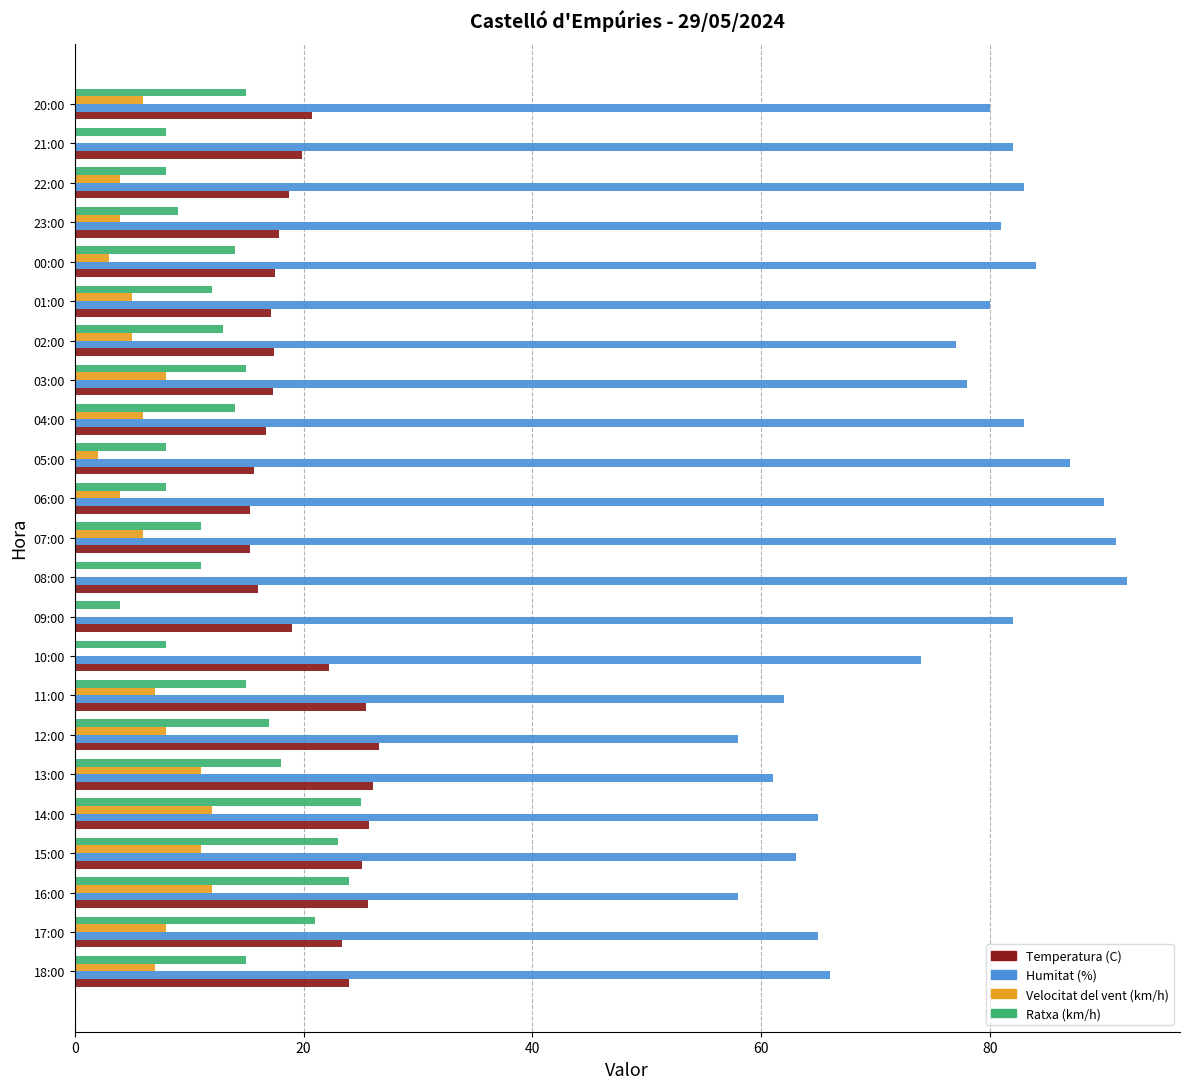

Is it true that Velocitat del vent (km/h) equals 2.0 at 05:00?

True